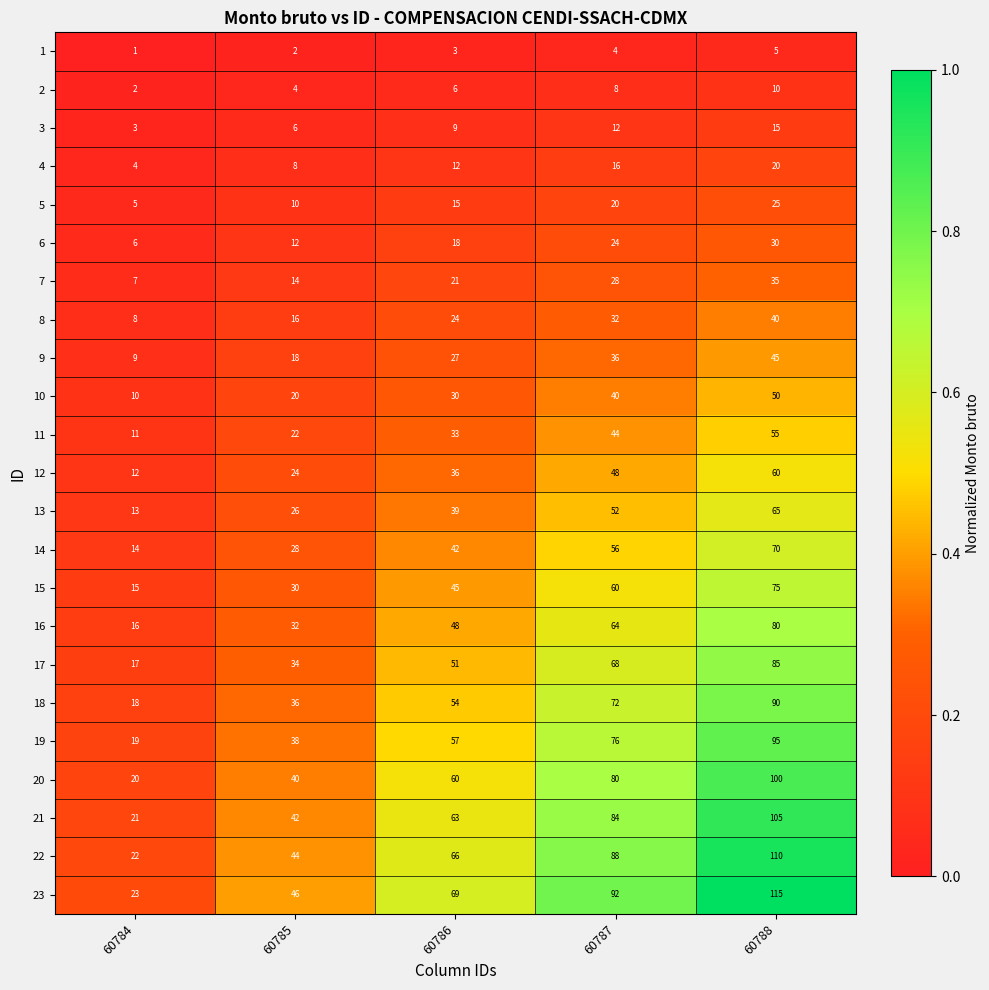

What is the sum of all 16 values?

240